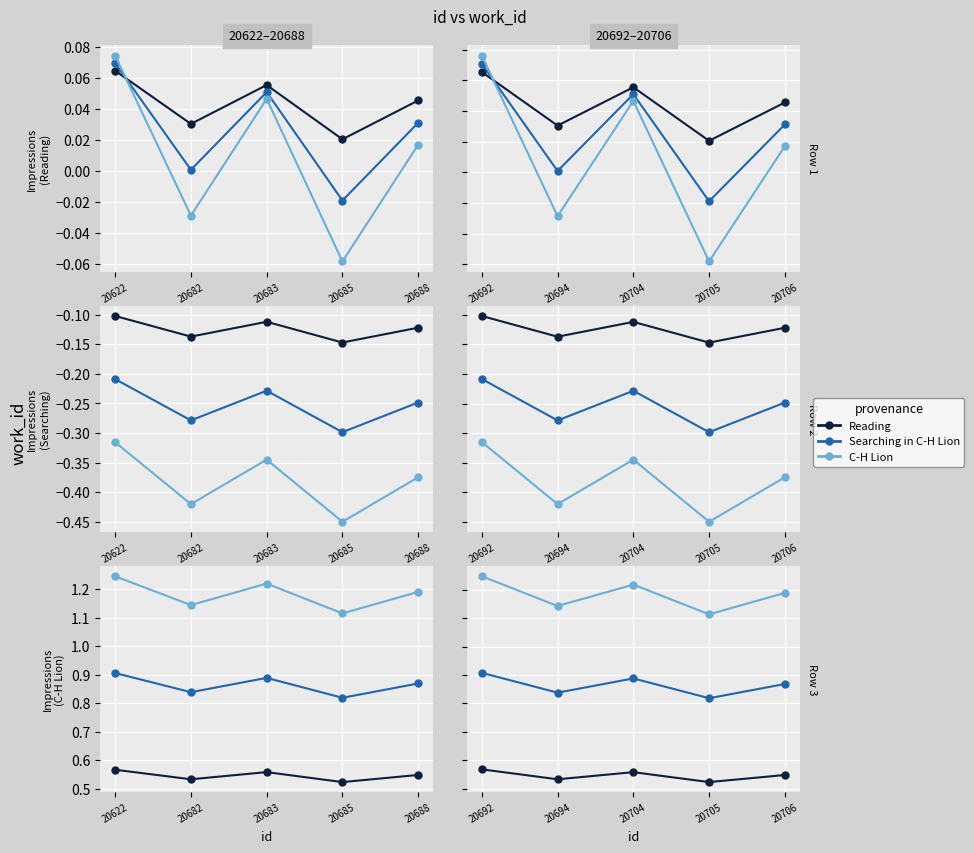

Which has a higher value, 20705 or 20706?

20706